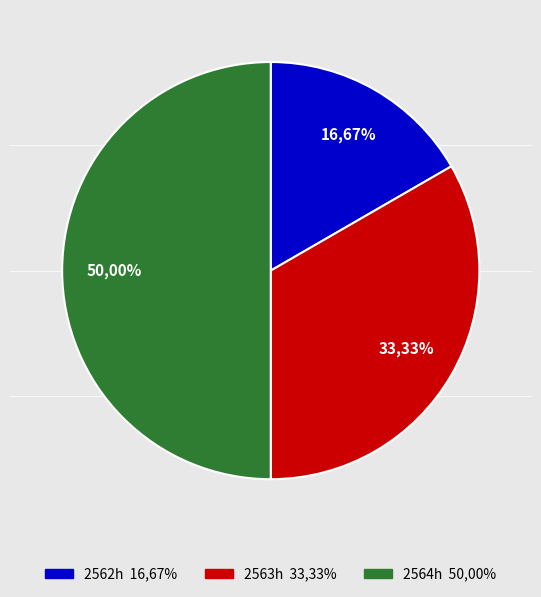

To the nearest percent, what is the combined percentage of 2562h and 2564h?

67%